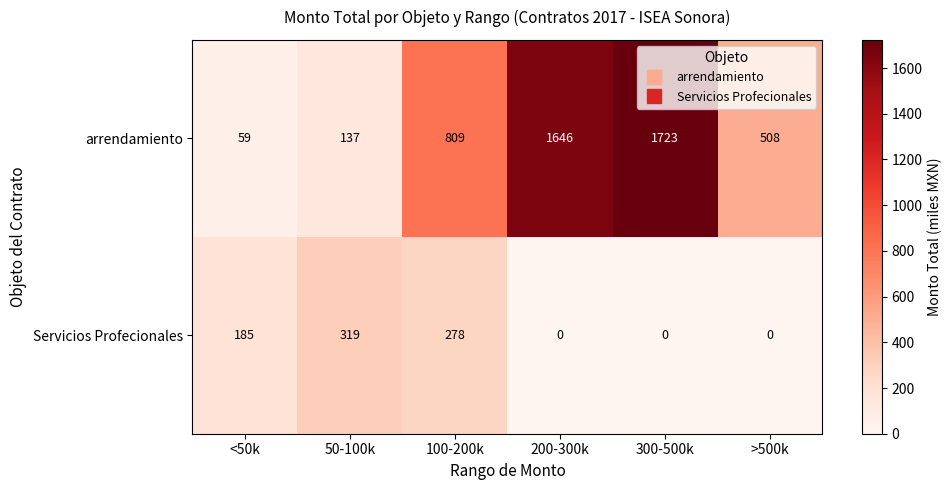

Is it true that Servicios Profecionales equals 0 at 300-500k?

True